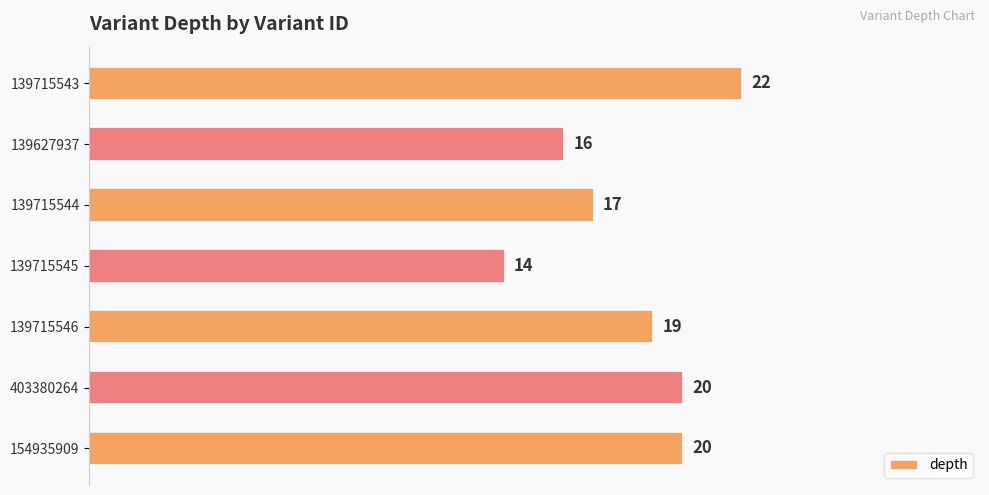

What is the sum of all values?

128